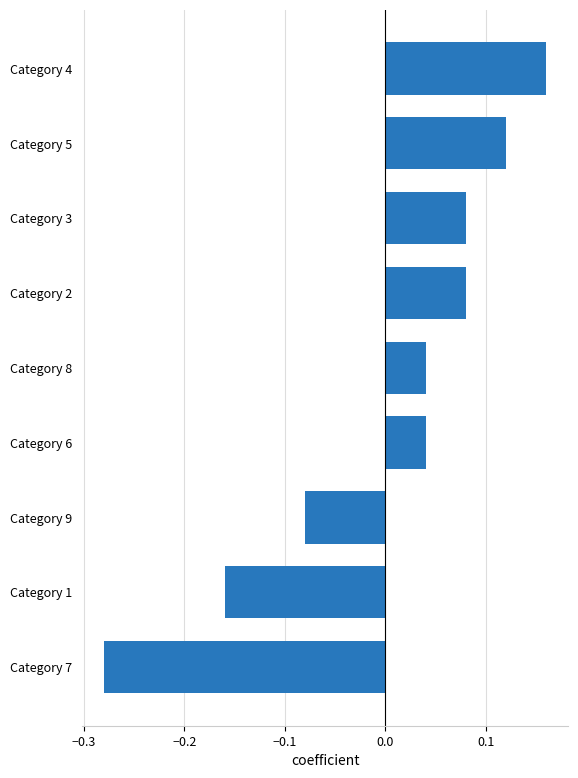

What is the label of the 9th bar from the bottom?

Category 4